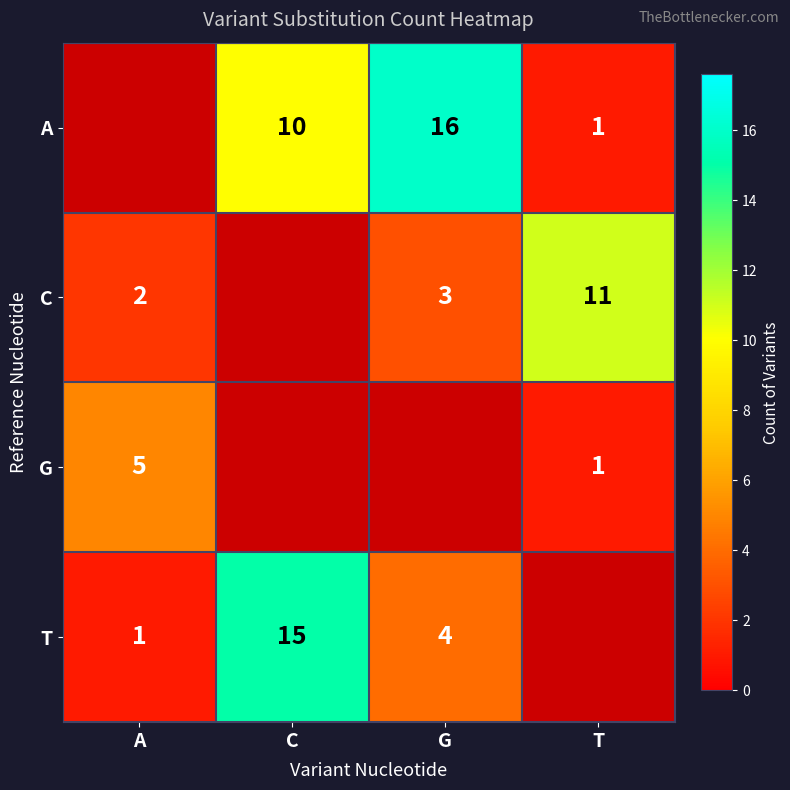

What is the maximum value shown in the chart?

16.0